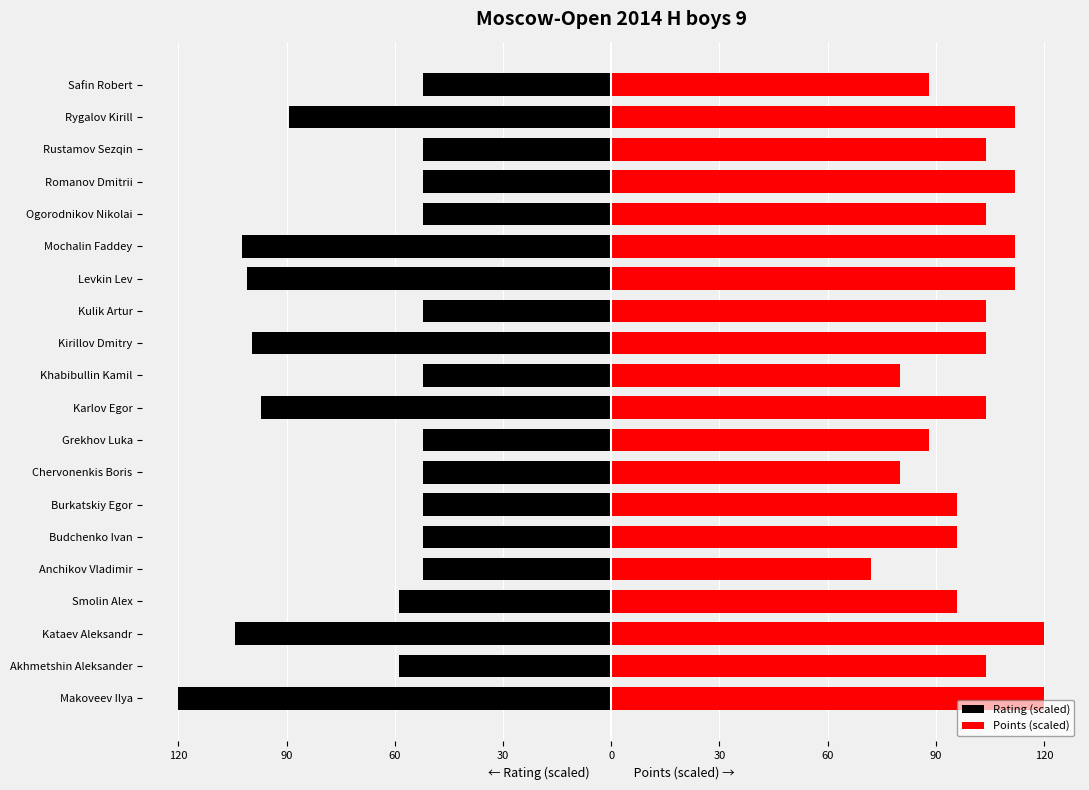

Which series has the widest spread of values?

Rating (scaled)